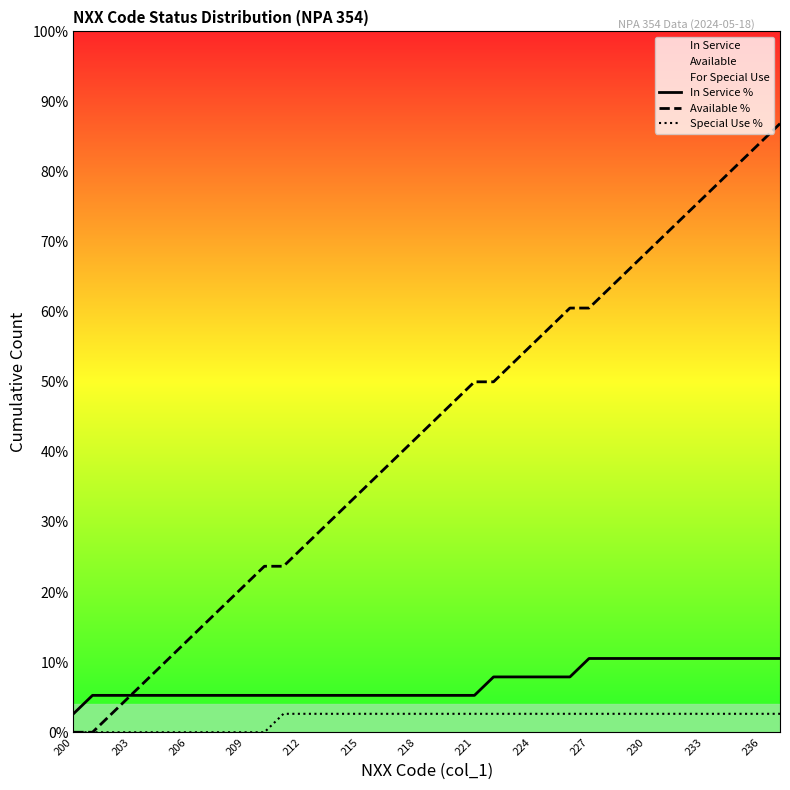

What is the highest value of the Available % series?

86.8